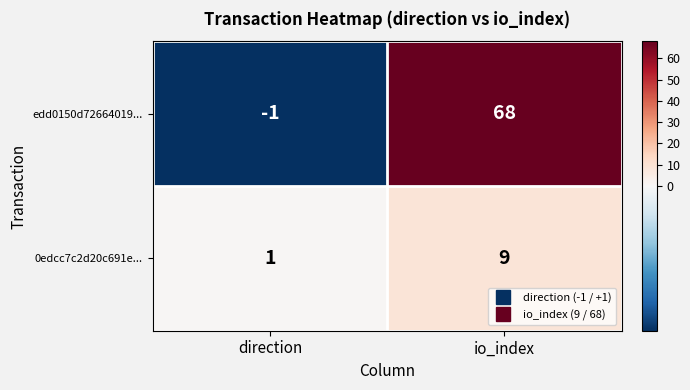

Which series has the largest range (max minus min)?

edd0150d72664019...